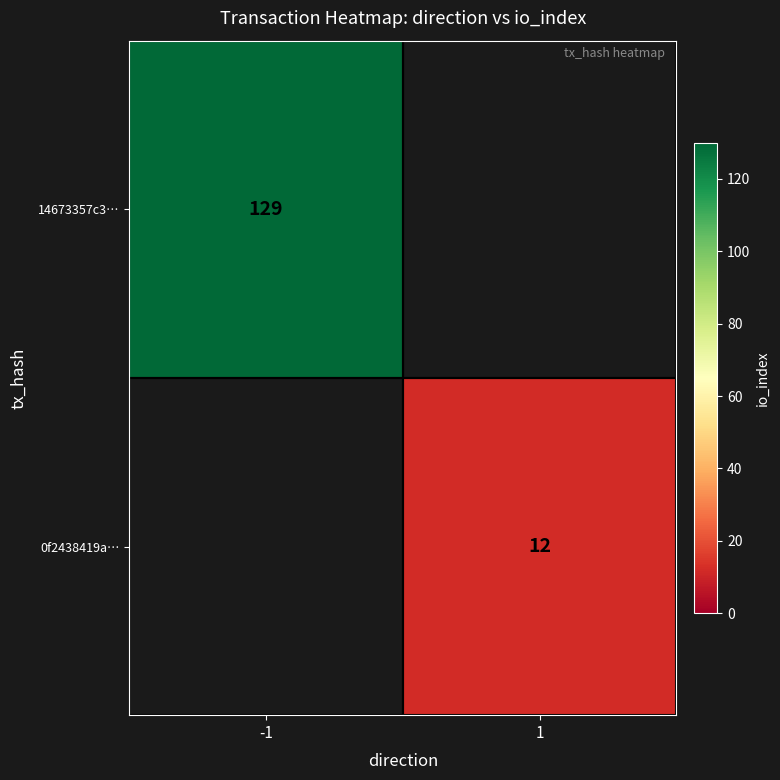

The 0f2438419a… series shows 12 at 1. True or false?

True